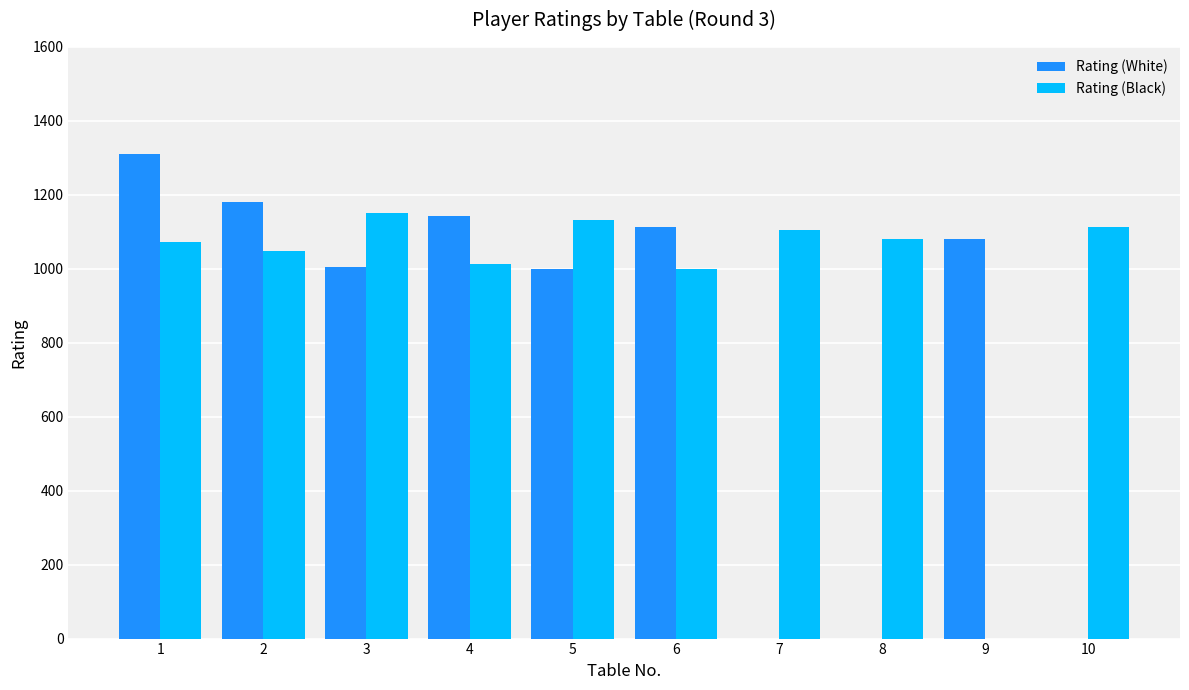

Is the value of Rating (Black) at 4 greater than the value of Rating (White) at 10?

Yes